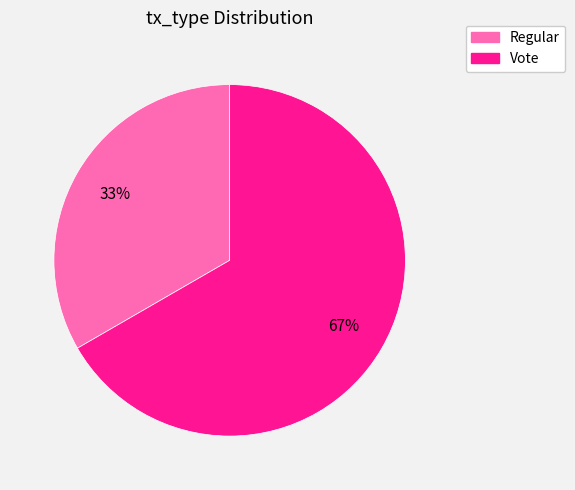

Rank the categories by value from highest to lowest.

Vote, Regular